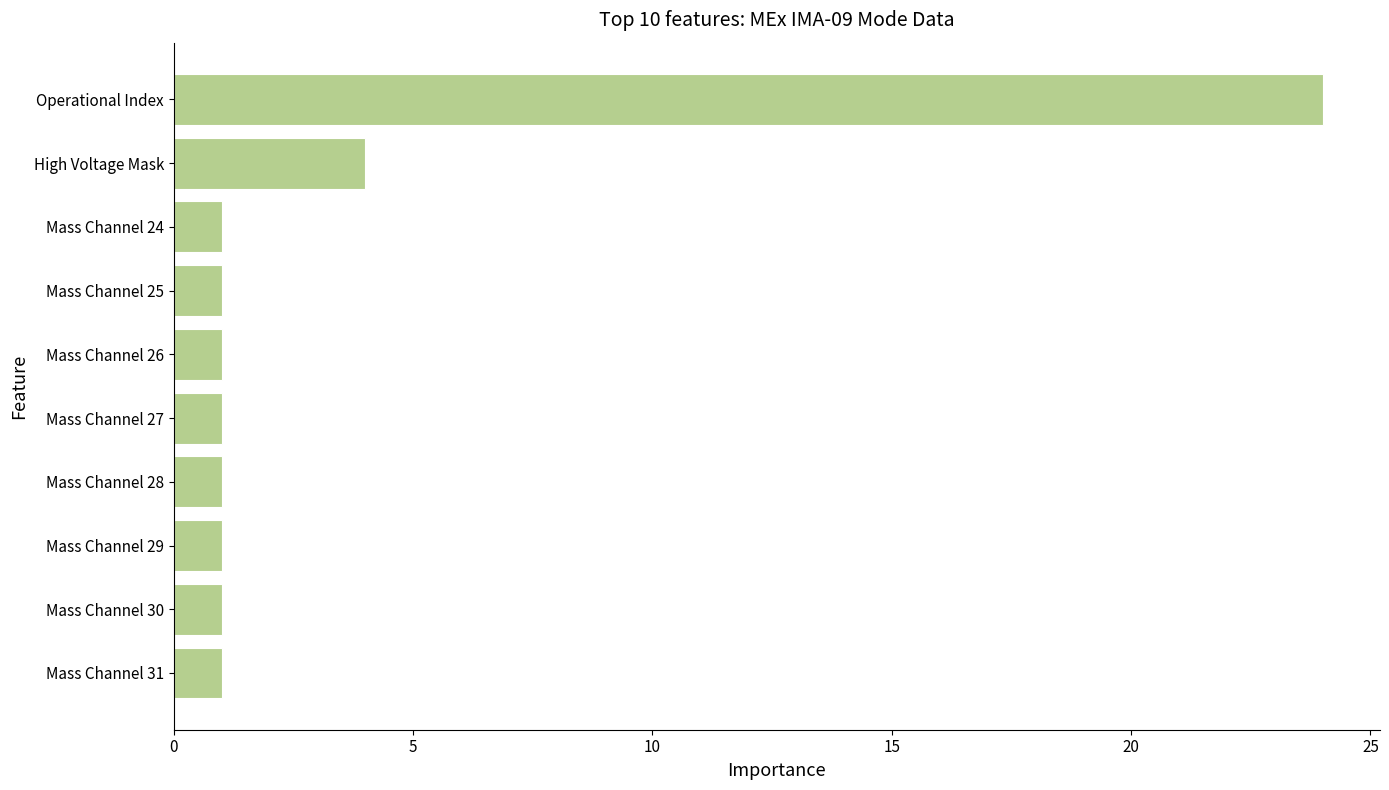

Are the bars horizontal?

Yes